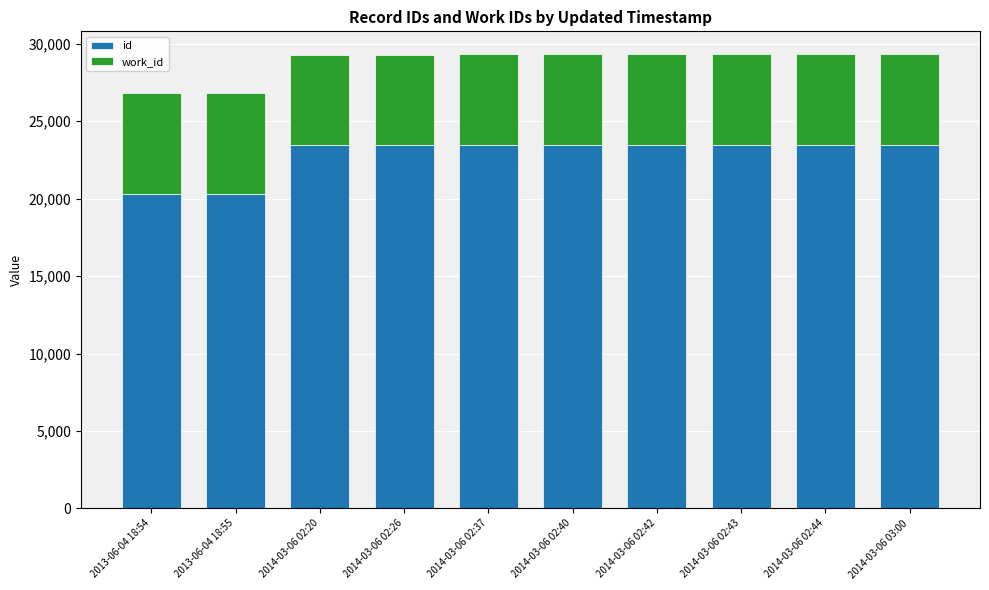

Is it true that id equals 23472 at 2014-03-06 02:40?

True